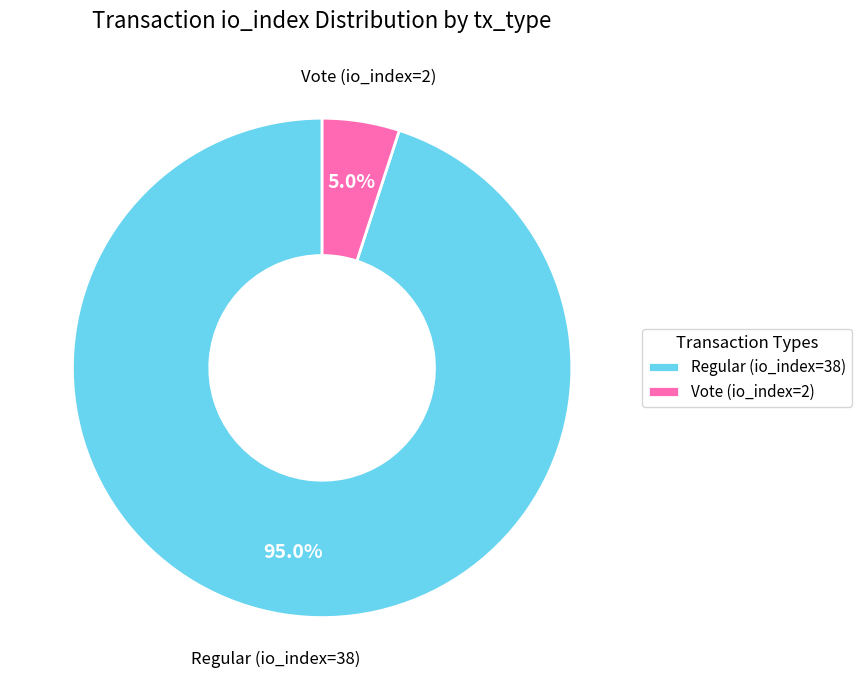

Combined, what portion of the pie is Vote (io_index=2) and Regular (io_index=38)?

100.0%